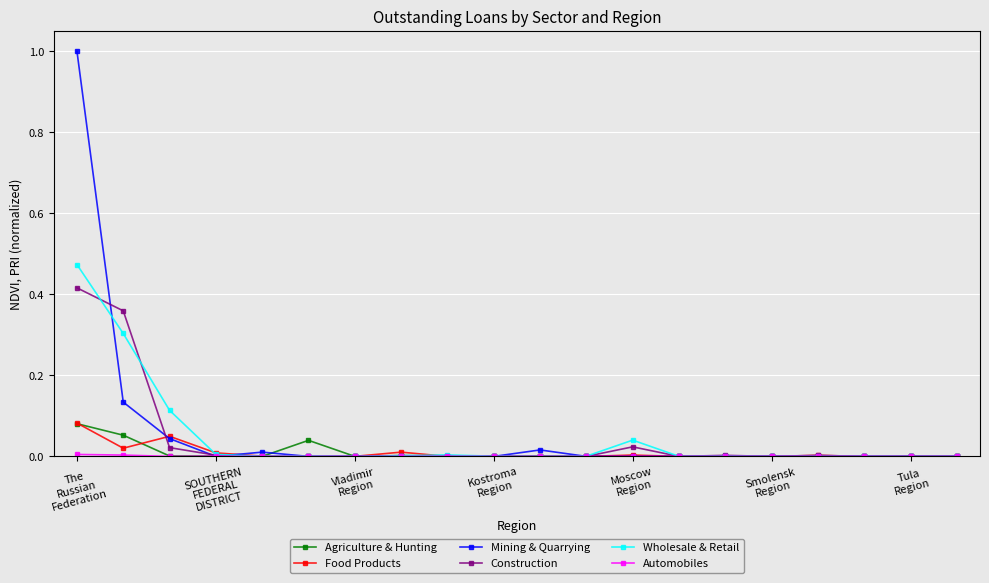

True or false: Wholesale & Retail has more than 1 points higher than both neighbors.

True